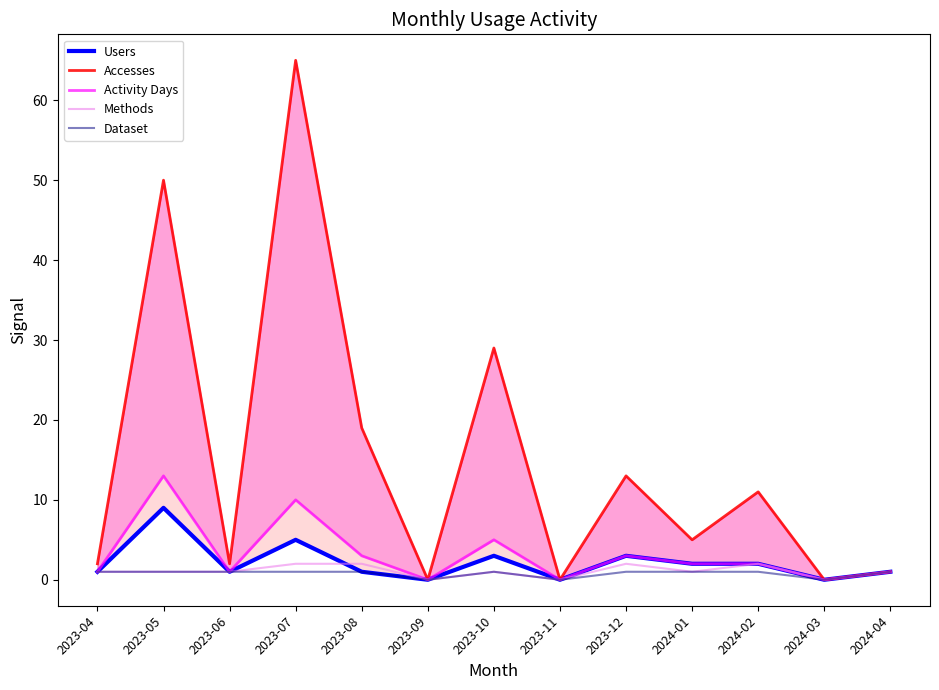

True or false: Users has a value of 13 at 2023-05.

False